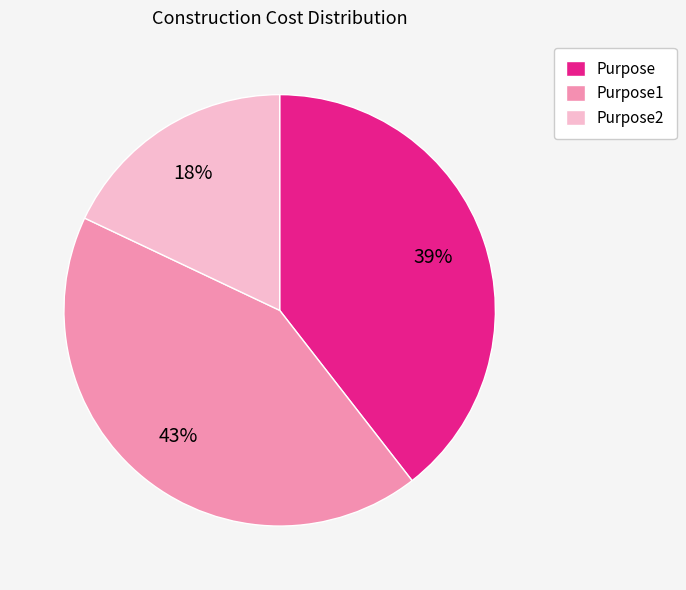

How many slices are in this pie chart?

3